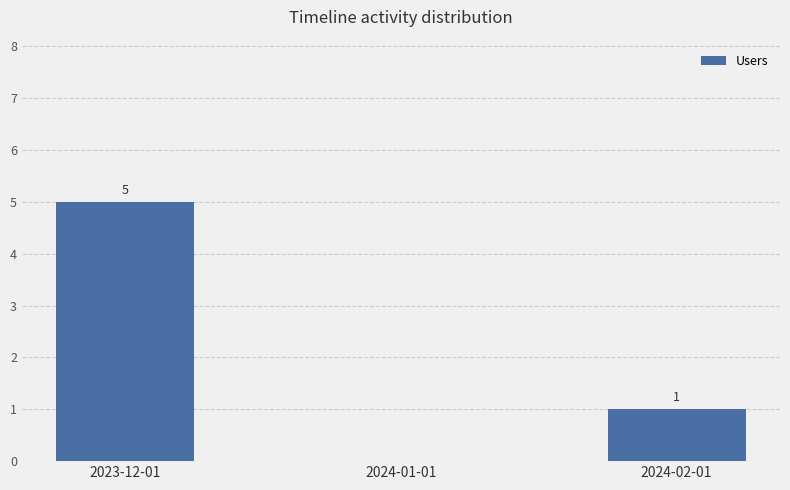

How many distinct data groups are displayed?

1